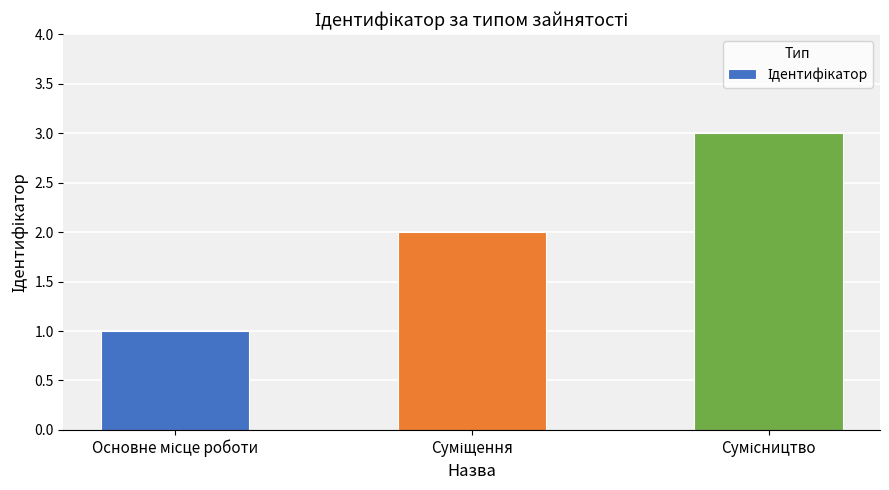

What is the maximum value shown in the chart?

3